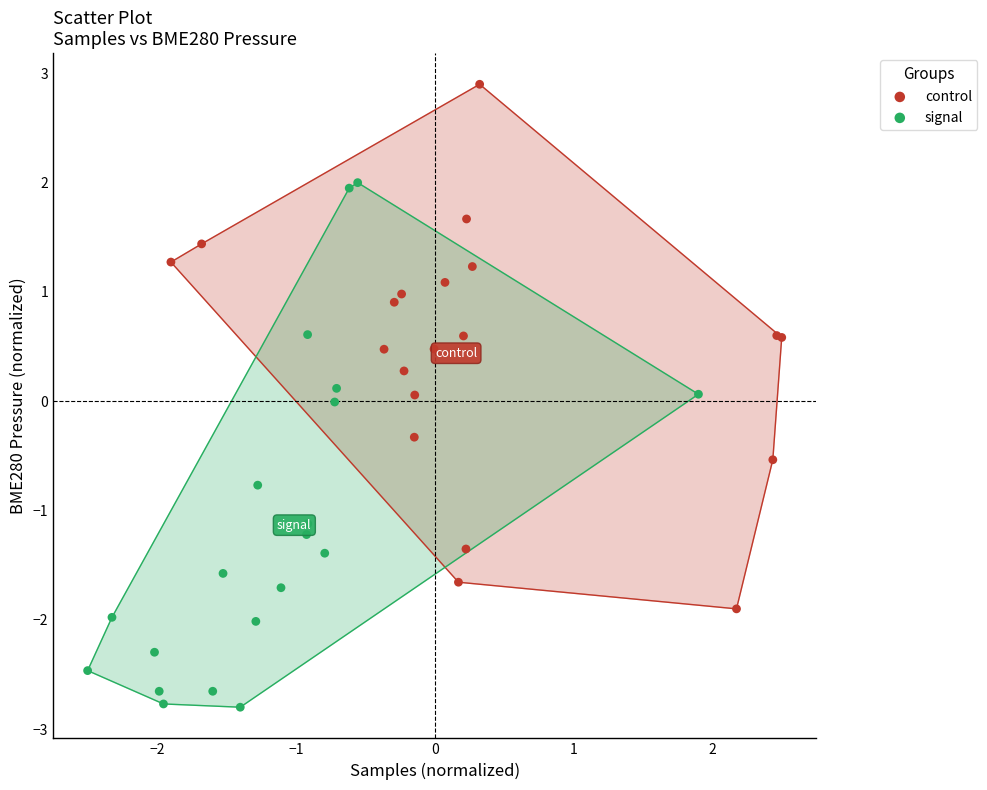

What are all the series names shown in the legend?

control, signal